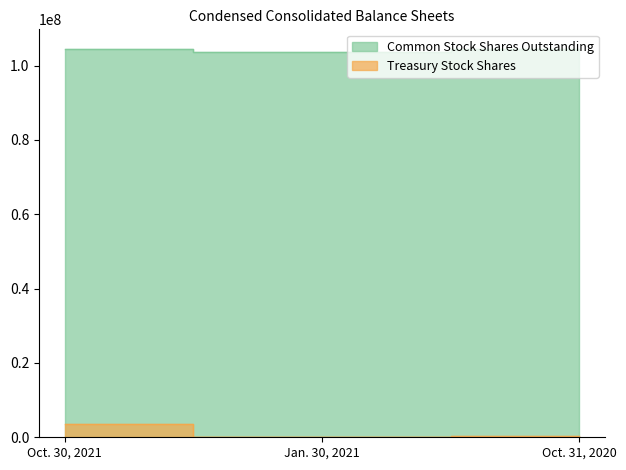

Reading right to left, list all the values displayed in this chart.

Common Stock Shares Outstanding: 104451566	103693359	104541760
Treasury Stock Shares: 326727	74236	3473932